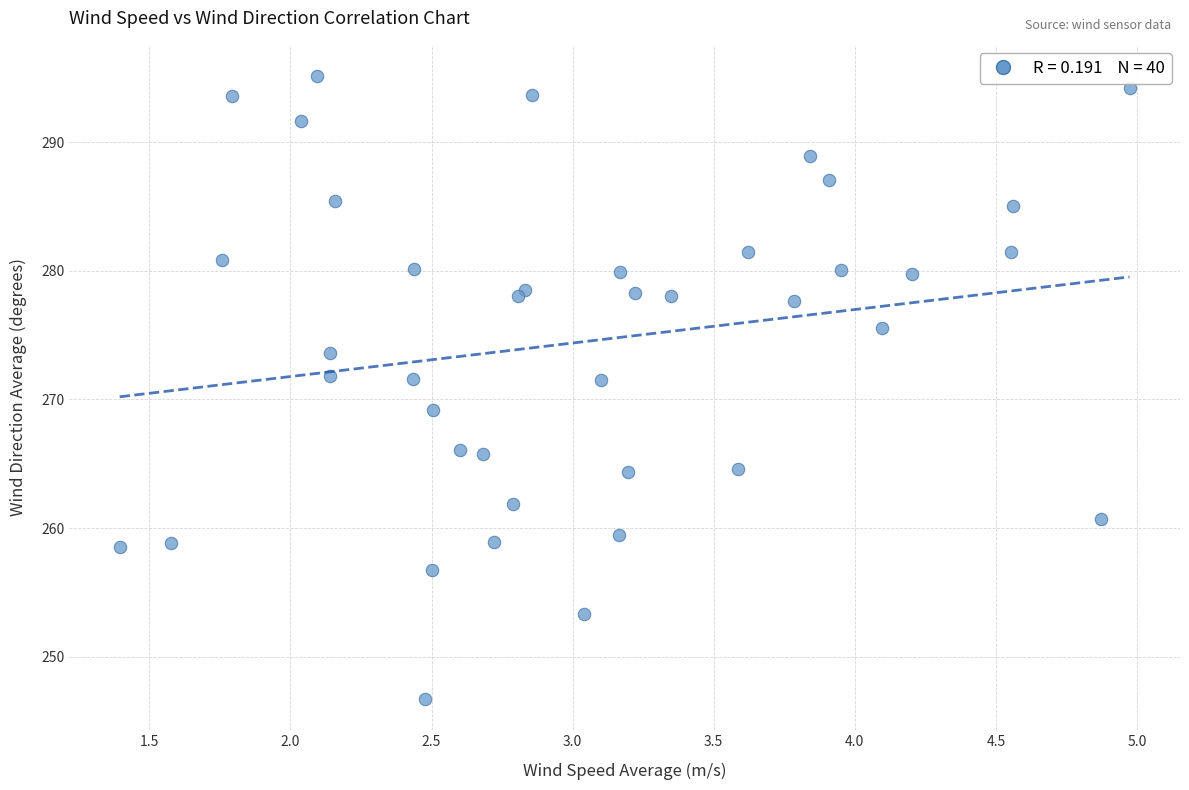

What Y value in the scatter plot is closest to 270?

269.2